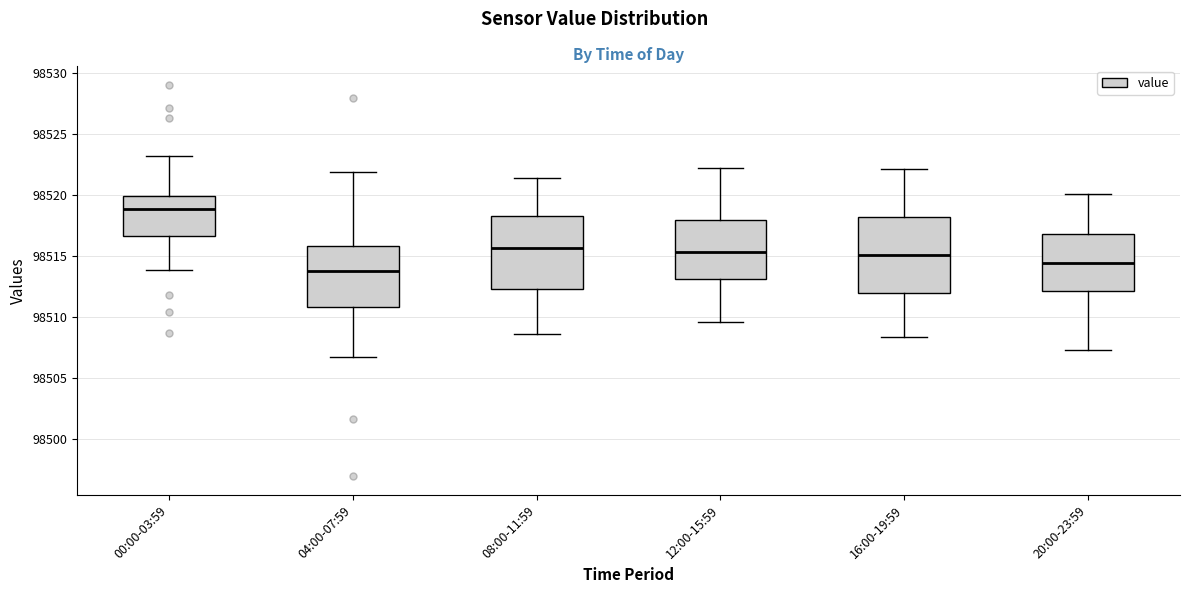

Reading left to right, transcribe this box plot: for each box, give where its median line is, the range the box spans, and where its two whiskers end, as read against the y-axis. The values are not printed on the chart, so give them approximately, as read against the axis.

00:00-03:59: median 98519.0, box 98516.5 to 98520.0, whiskers 98514.0 to 98523.0
04:00-07:59: median 98514.0, box 98511.0 to 98516.0, whiskers 98507.0 to 98522.0
08:00-11:59: median 98515.5, box 98512.5 to 98518.5, whiskers 98508.5 to 98521.5
12:00-15:59: median 98515.5, box 98513.0 to 98518.0, whiskers 98509.5 to 98522.0
16:00-19:59: median 98515.0, box 98512.0 to 98518.0, whiskers 98508.5 to 98522.0
20:00-23:59: median 98514.5, box 98512.0 to 98517.0, whiskers 98507.5 to 98520.0